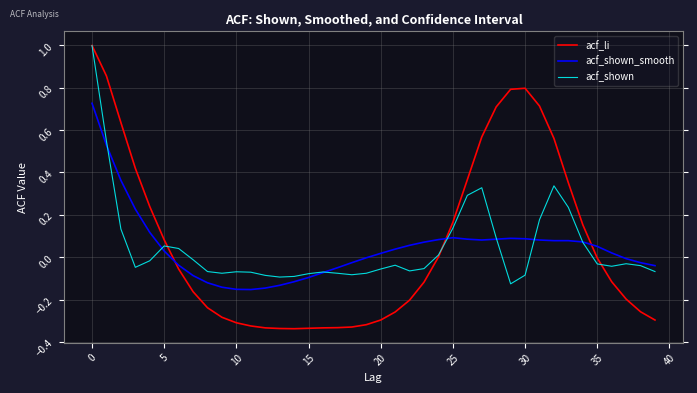

Which series has the widest spread of values?

acf_li